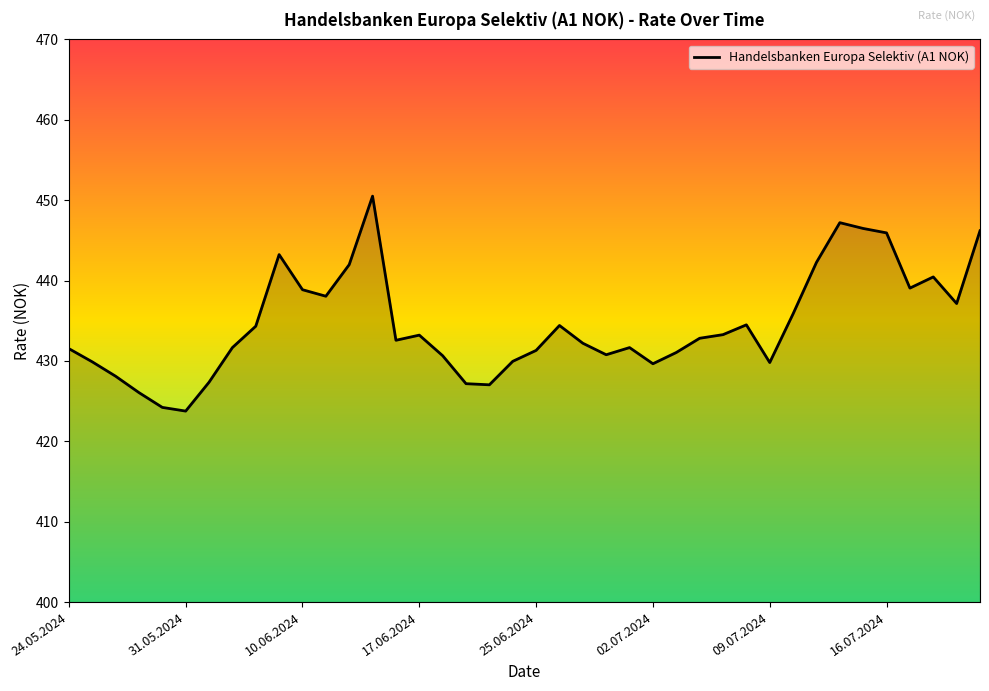

What is the maximum value shown in the chart?

450.5